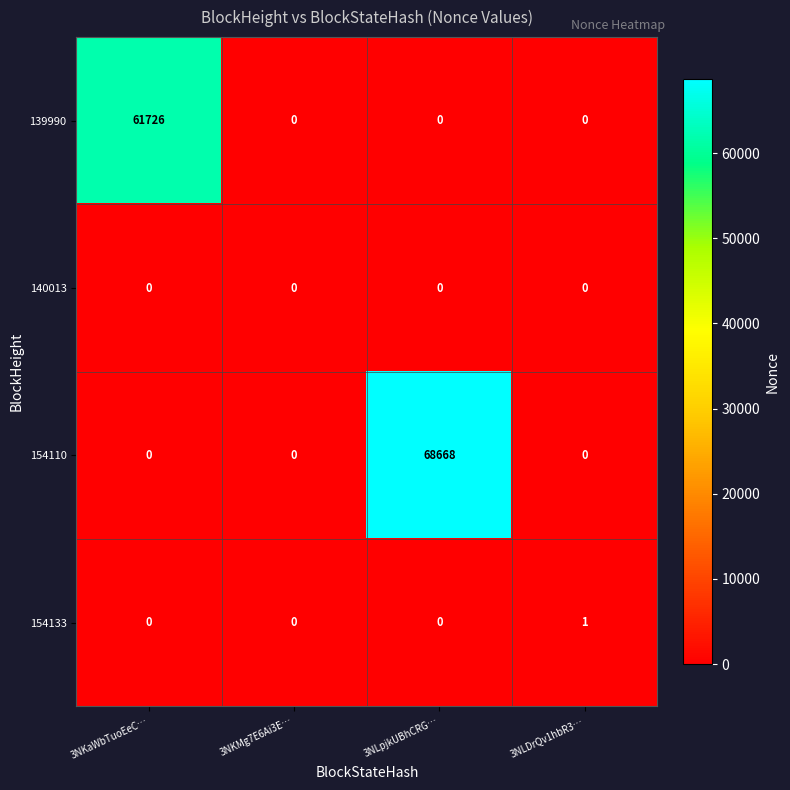

Is it true that 140013 equals 0 at 3NKMg7E6Ai3E…?

True